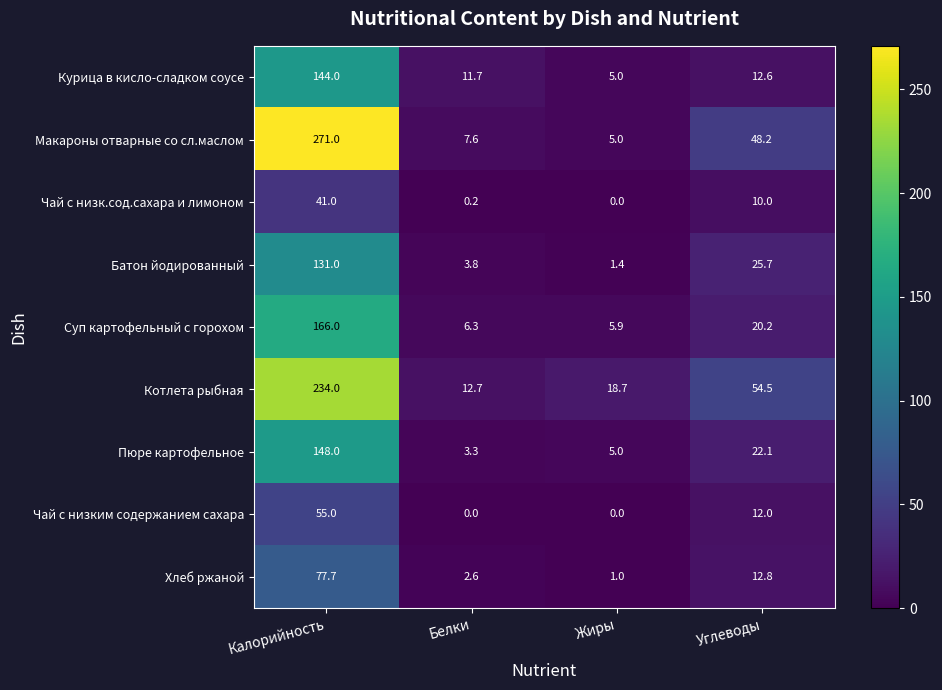

What is the total value across all series at Белки?

48.2